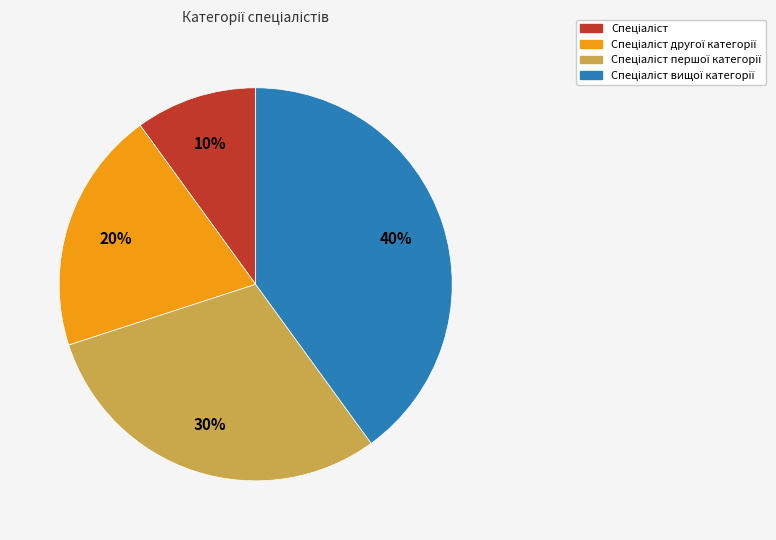

To the nearest percent, what is the average slice percentage?

25%